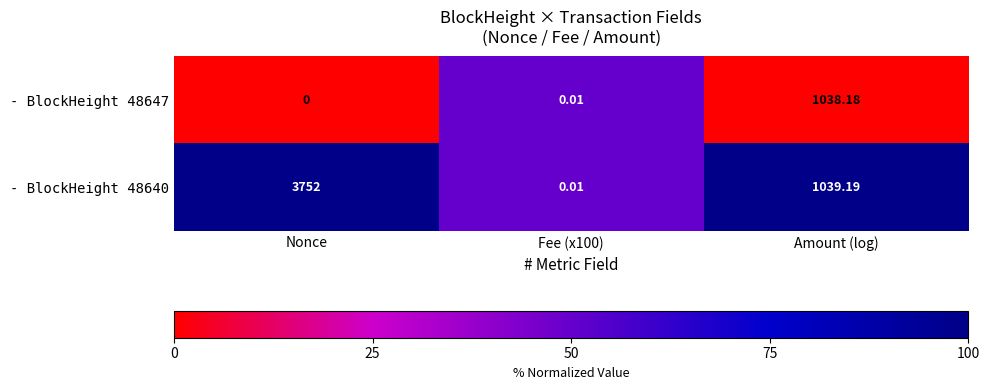

Rank the series by their average value, from highest to lowest.

- BlockHeight 48640, - BlockHeight 48647